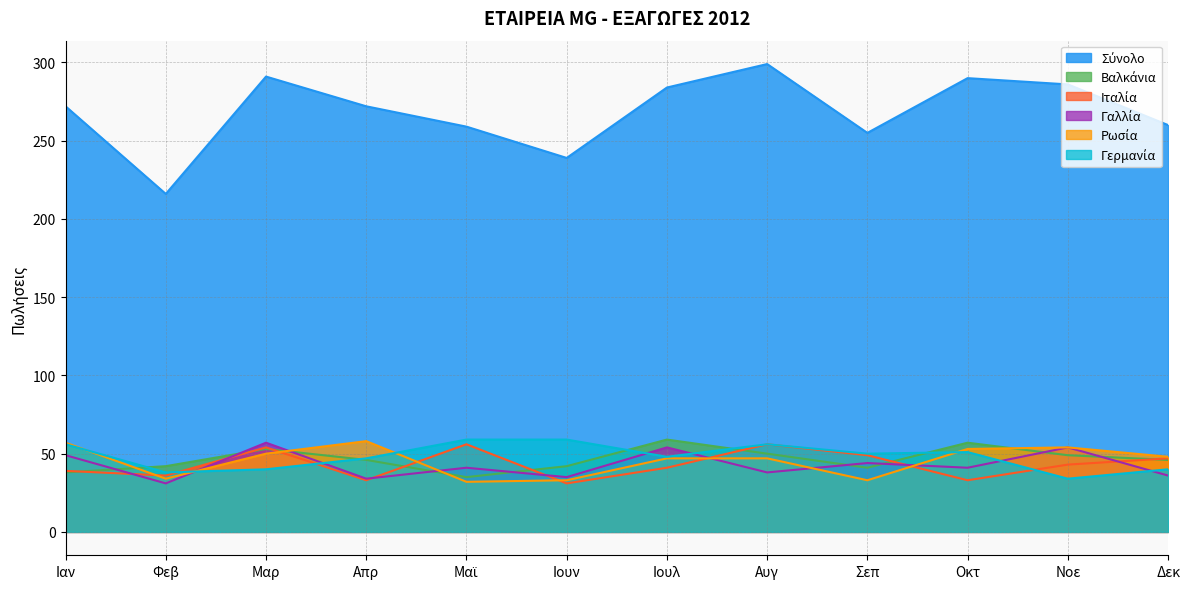

Where is the first local minimum for Γαλλία?

Φεβ